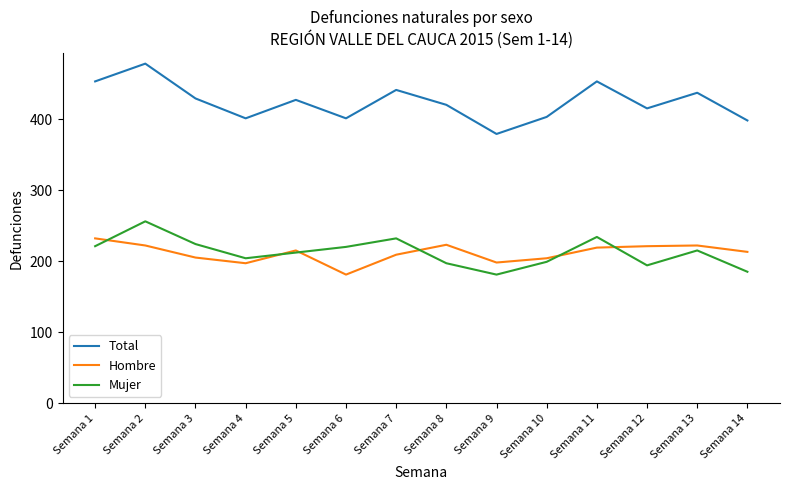

List the series in order of their peak value, highest first.

Total, Mujer, Hombre